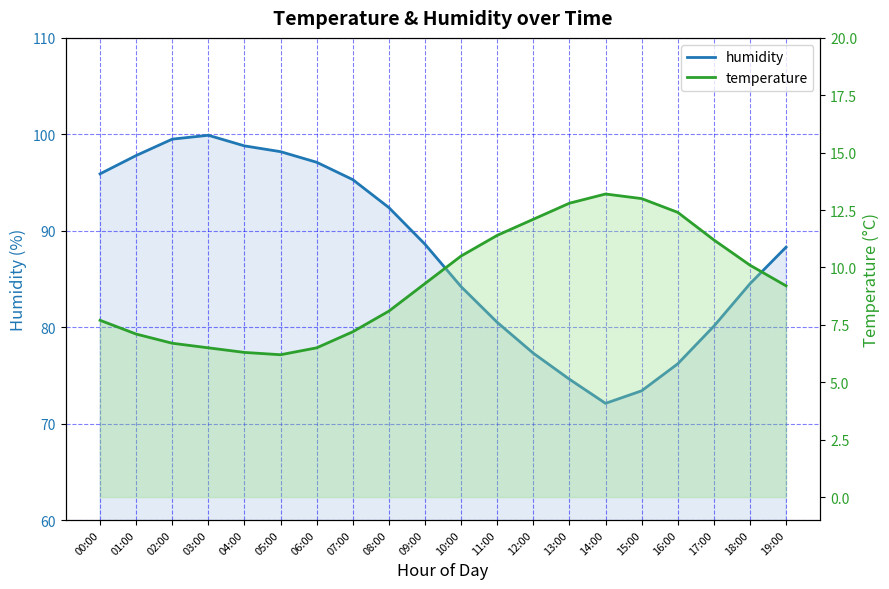

How many data points does each series have?

20